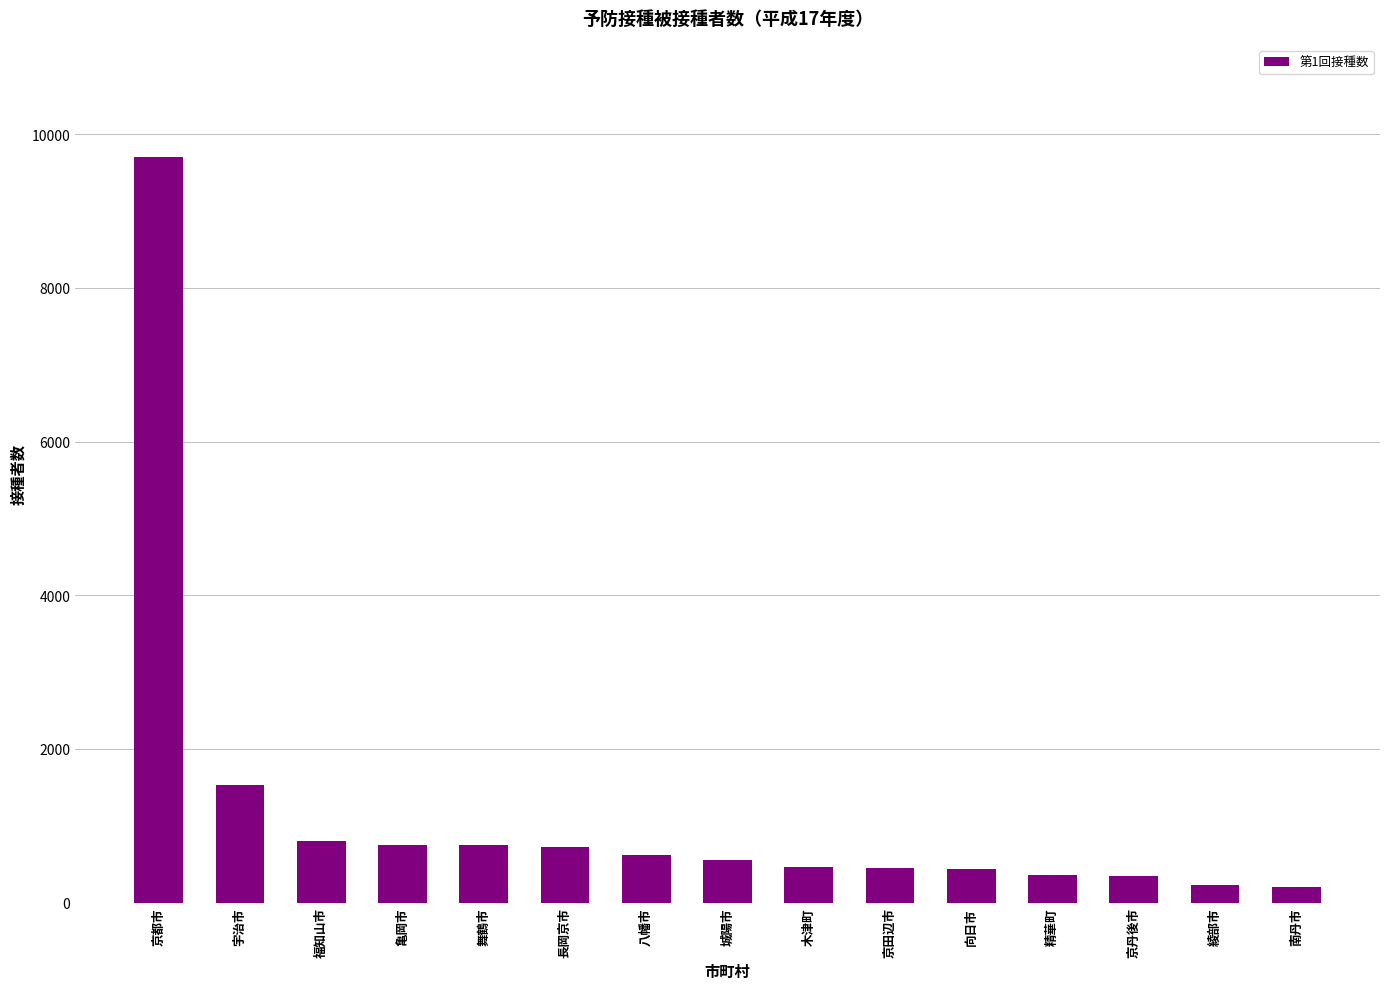

What is the maximum value shown in the chart?

9706